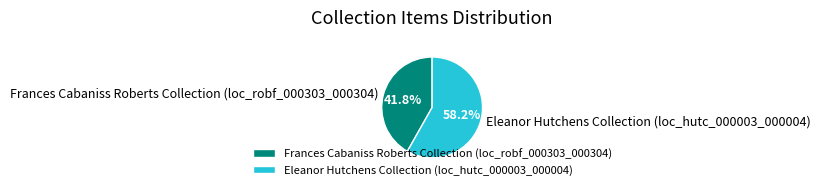

To the nearest percent, what is the combined percentage of Eleanor Hutchens Collection (loc_hutc_000003_000004) and Frances Cabaniss Roberts Collection (loc_robf_000303_000304)?

100%